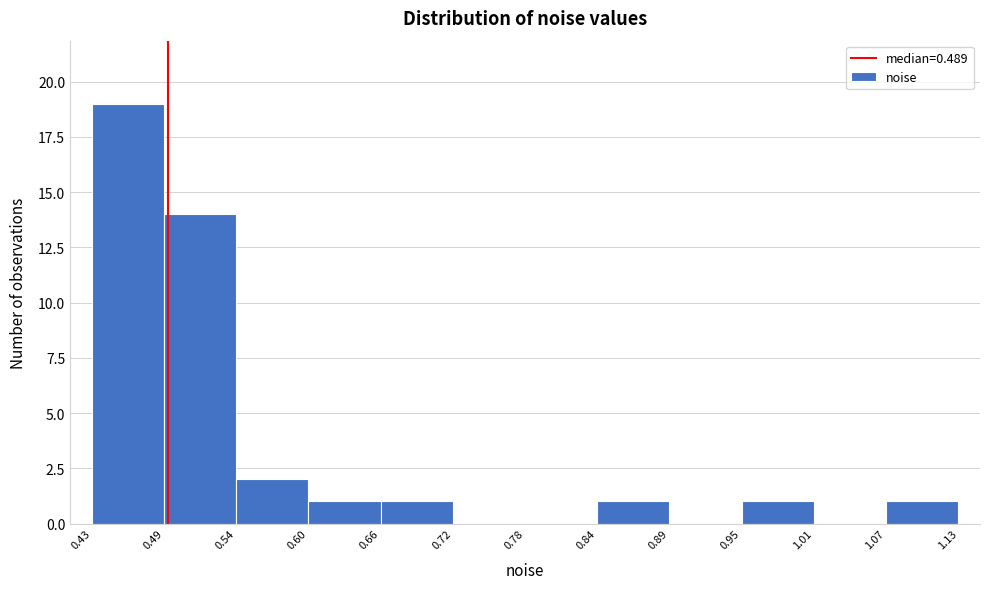

Which range on the x-axis has the tallest bar?

0.43 to 0.49